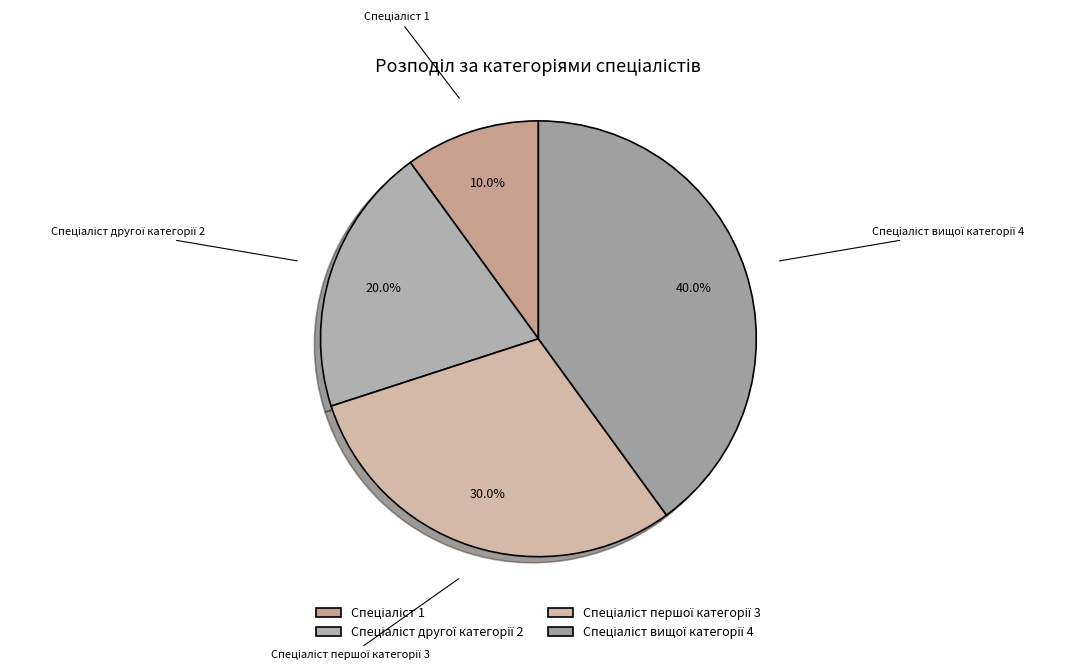

Does any single category account for the majority?

No